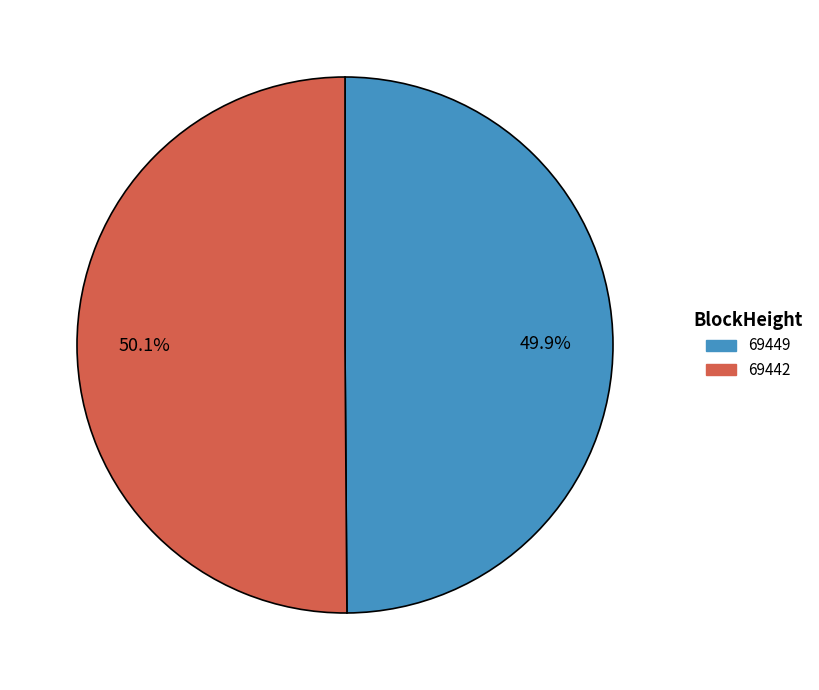

Count the number of slices in the pie.

2